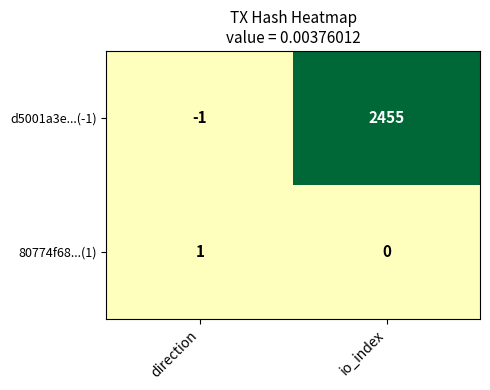

What is the difference between the d5001a3e...(-1) values at direction and io_index?

2456